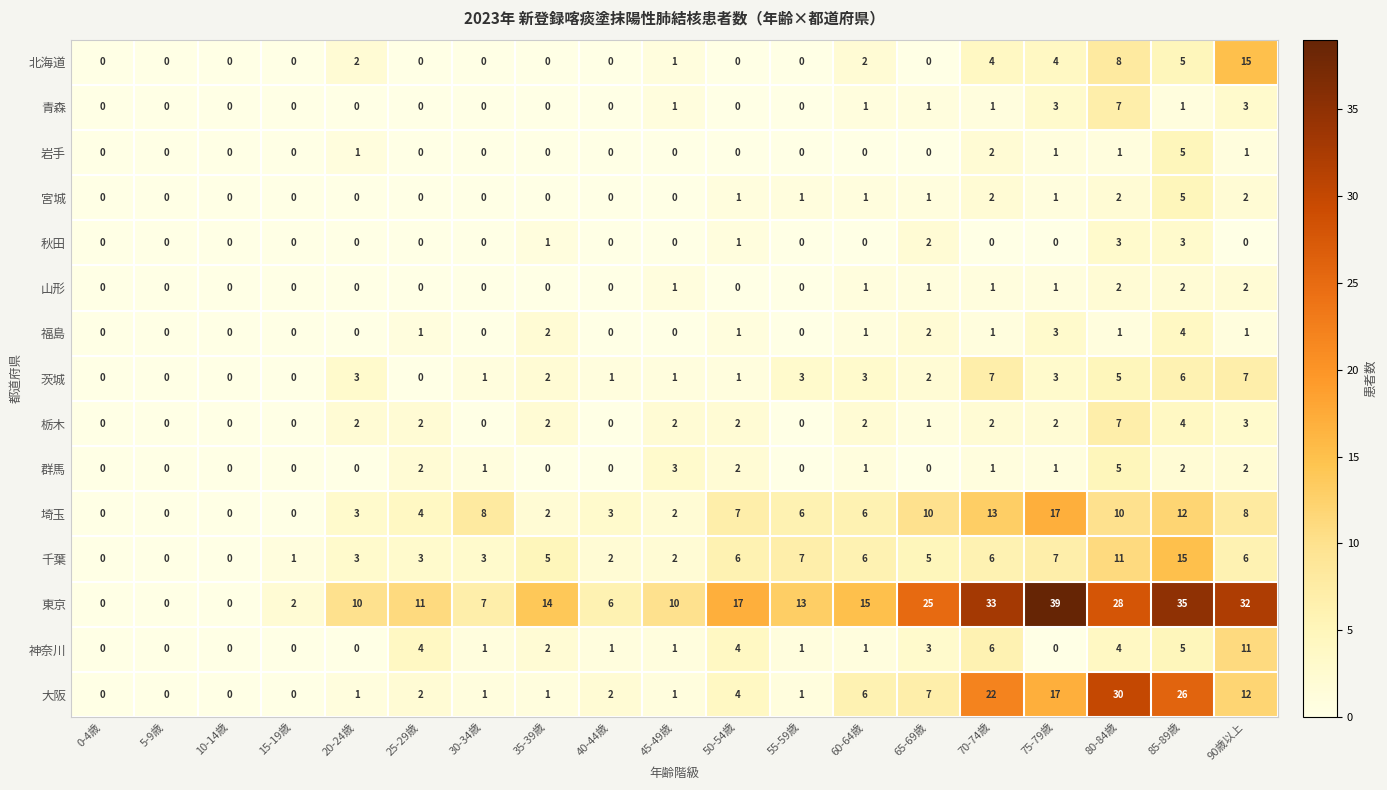

How many data points in 千葉 are less than 5?

9